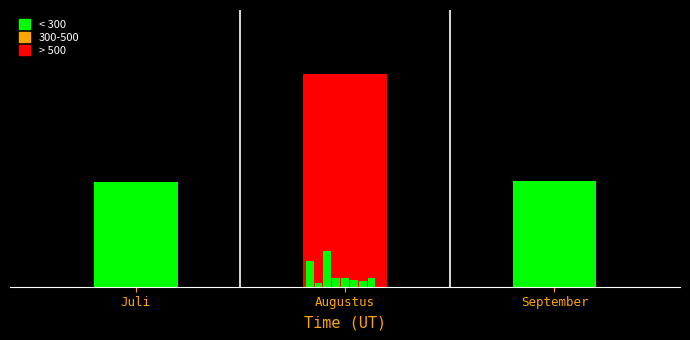

Which label corresponds to the smallest value in the chart?

Juli